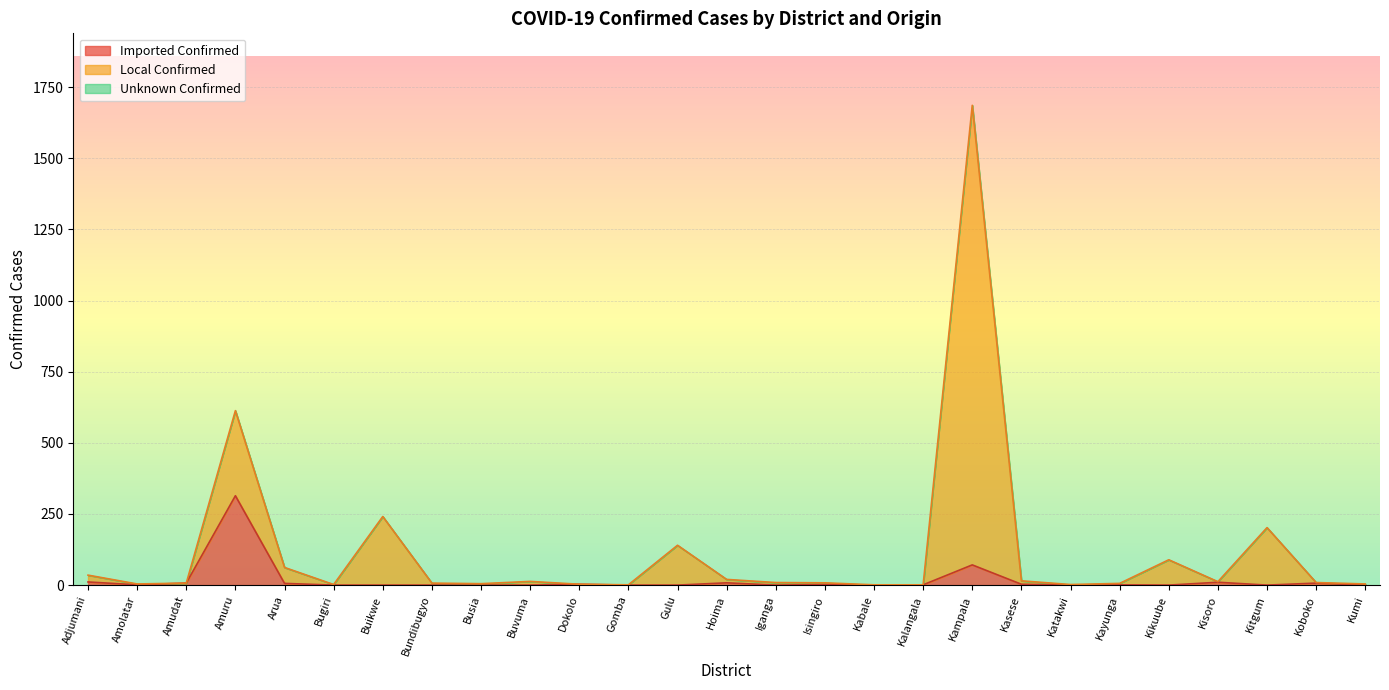

Where is the first local maximum for Imported Confirmed?

Amuru